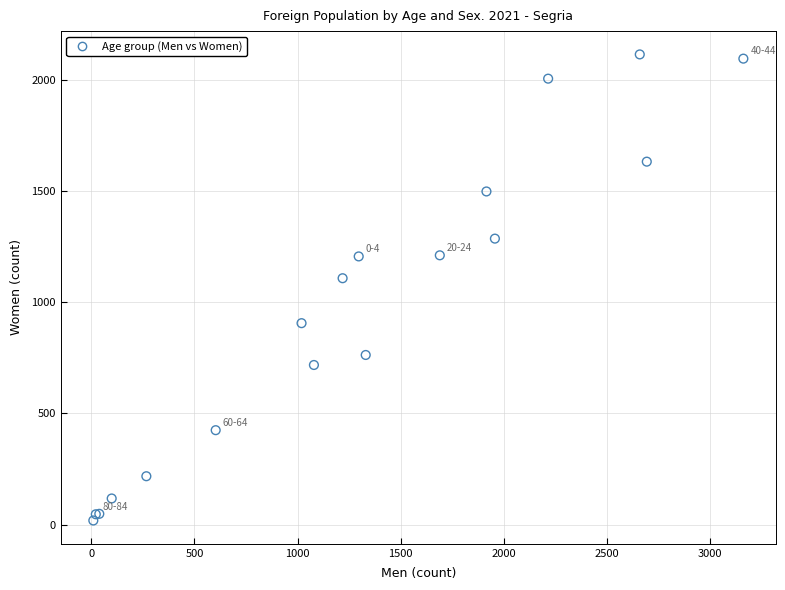

What Y value in the scatter plot is closest to 1065?

1107